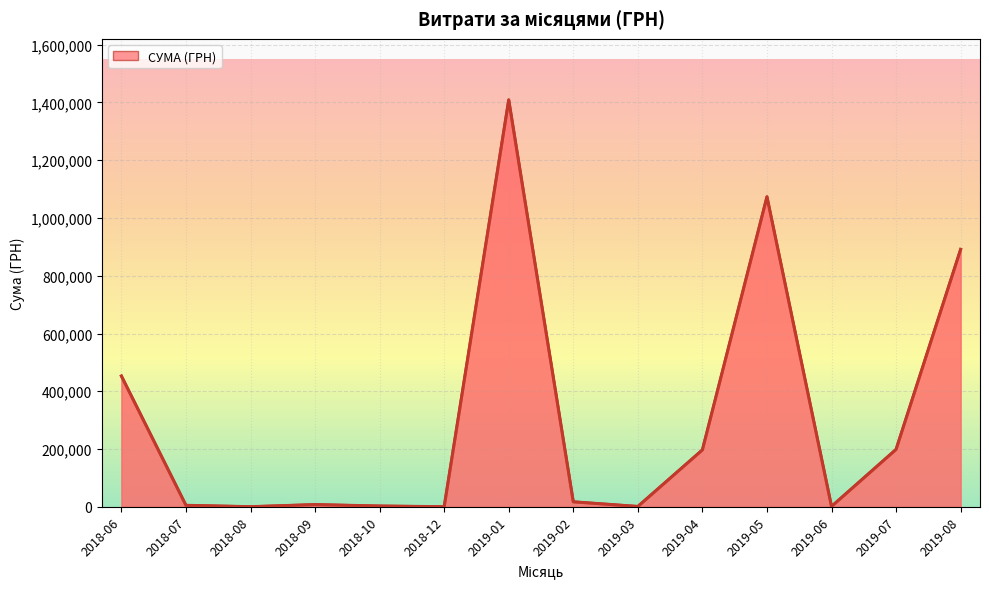

At which category does the chart reach its peak across all series?

2019-01